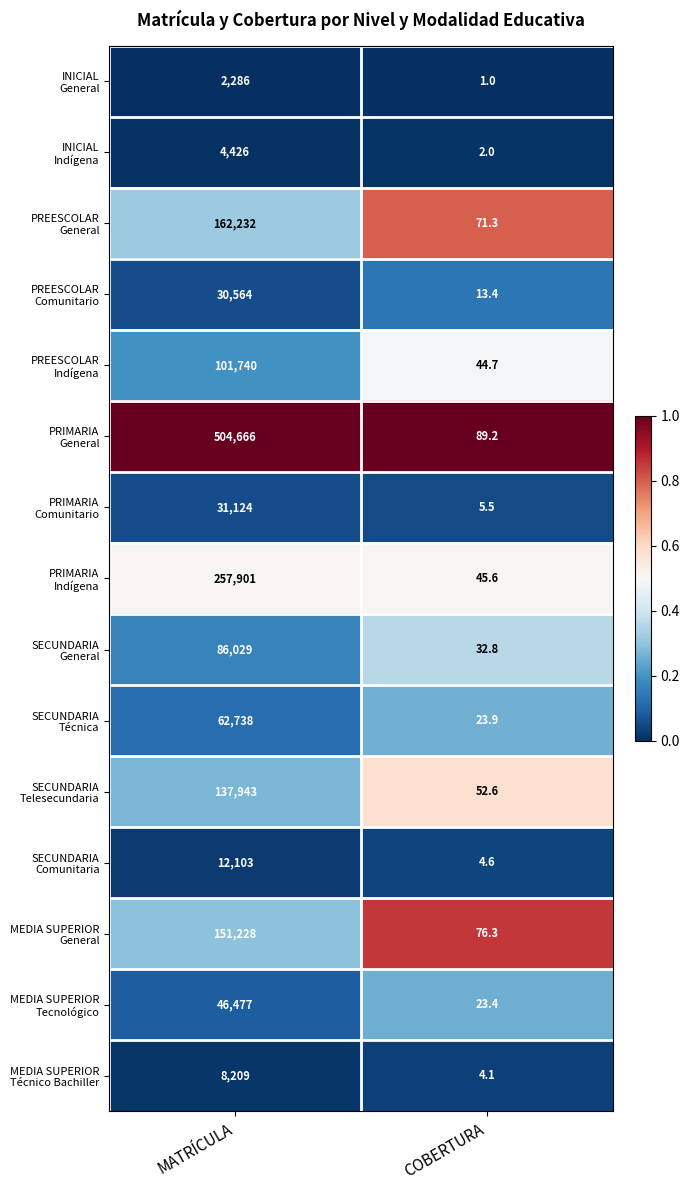

What is the spread (max minus min) of values at COBERTURA?

88.2